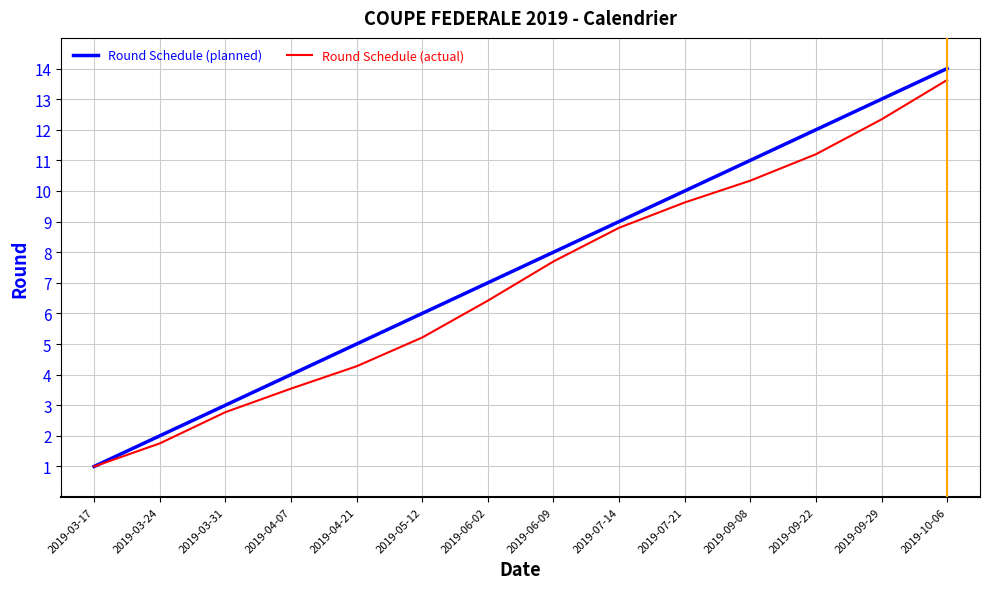

Reading right to left, extract all data points from this chart.

Round Schedule (planned): 2019-10-06=14.0	2019-09-29=13.0	2019-09-22=12.0	2019-09-08=11.0	2019-07-21=10.0	2019-07-14=9.0	2019-06-09=8.0	2019-06-02=7.0	2019-05-12=6.0	2019-04-21=5.0	2019-04-07=4.0	2019-03-31=3.0	2019-03-24=2.0	2019-03-17=1.0
Round Schedule (actual): 2019-10-06=13.6	2019-09-29=12.3	2019-09-22=11.2	2019-09-08=10.3	2019-07-21=9.6	2019-07-14=8.8	2019-06-09=7.7	2019-06-02=6.4	2019-05-12=5.2	2019-04-21=4.3	2019-04-07=3.5	2019-03-31=2.8	2019-03-24=1.8	2019-03-17=1.0